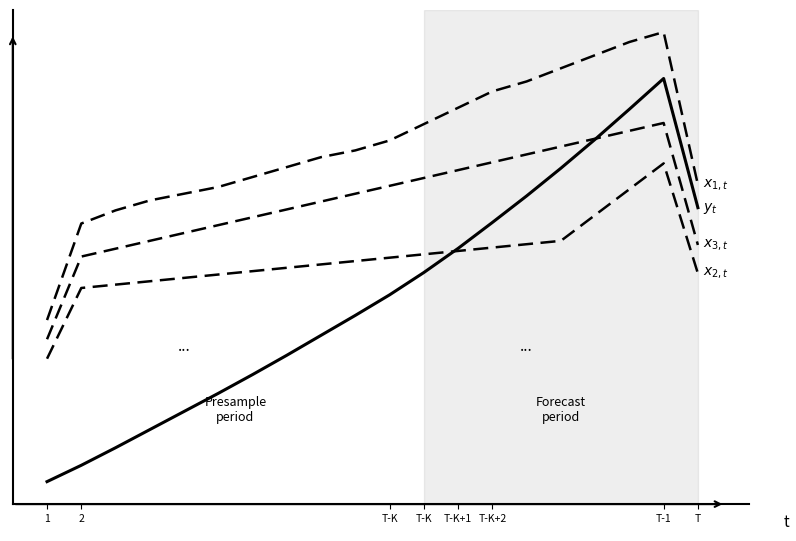

Is this an area chart (filled region under the line)?

No